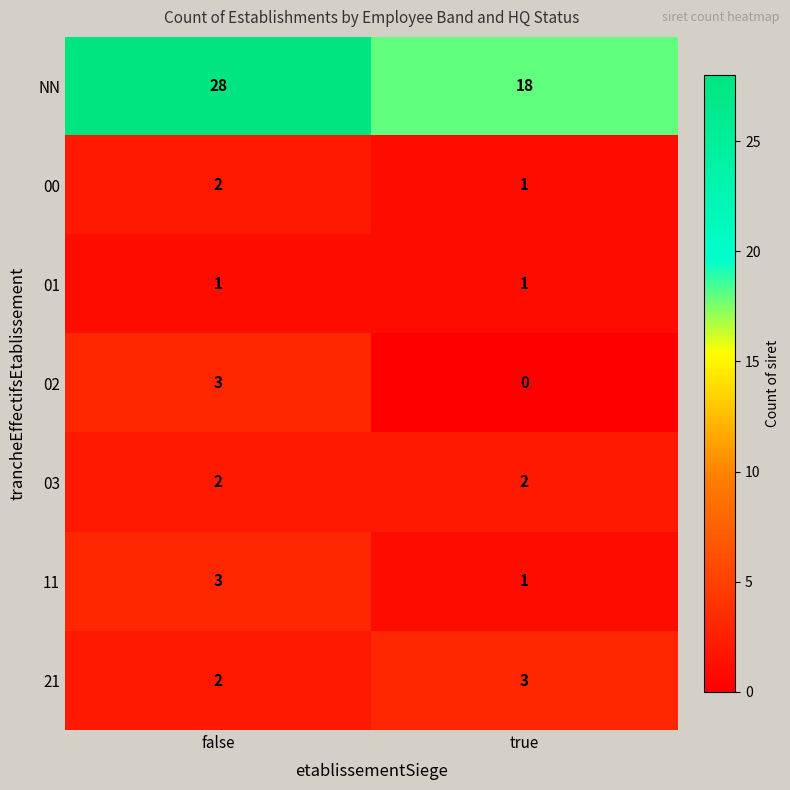

What is the maximum value shown in the chart?

28